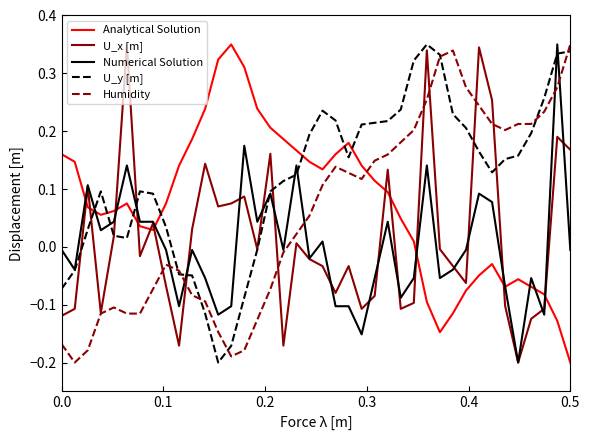

Which series has the largest total across all categories?

U_y [m]